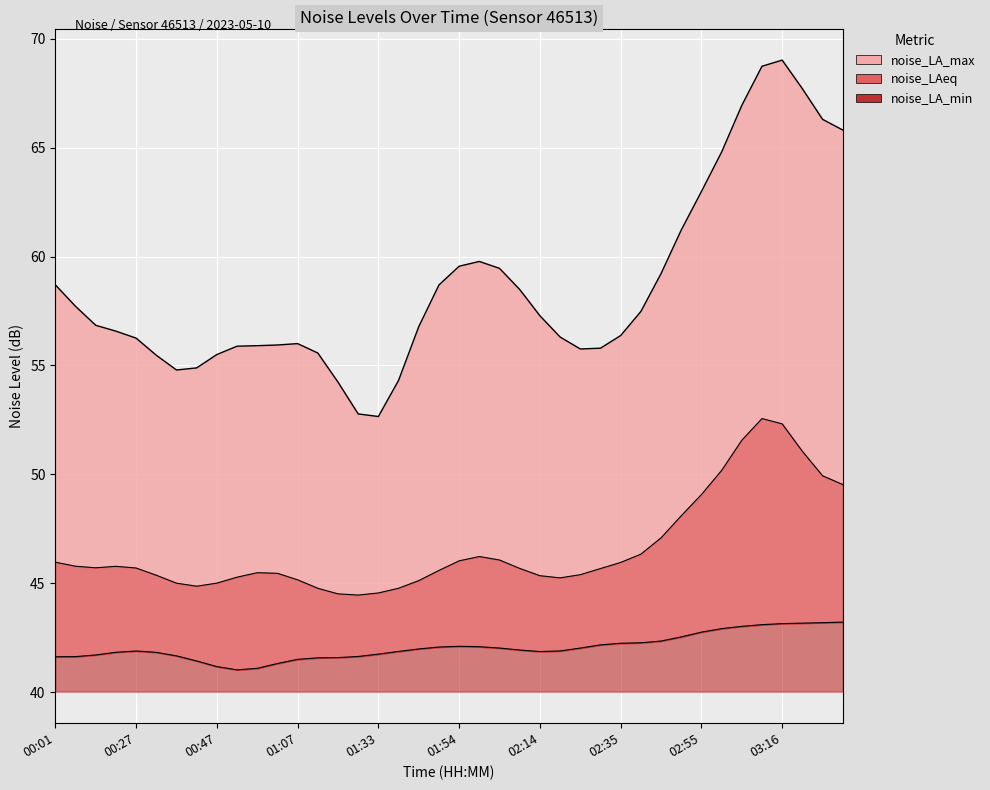

What is the approximate value of noise_LAeq at 02:09?

45.0